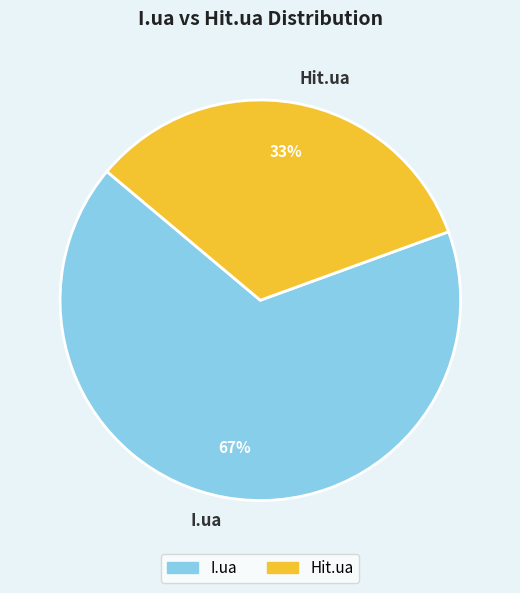

What is the majority slice?

I.ua